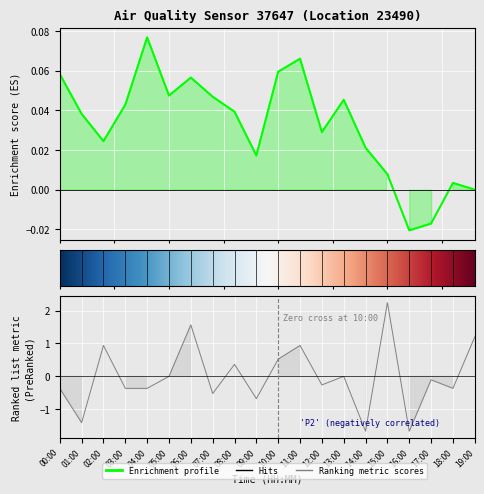

What position from the left is 08:00?

9